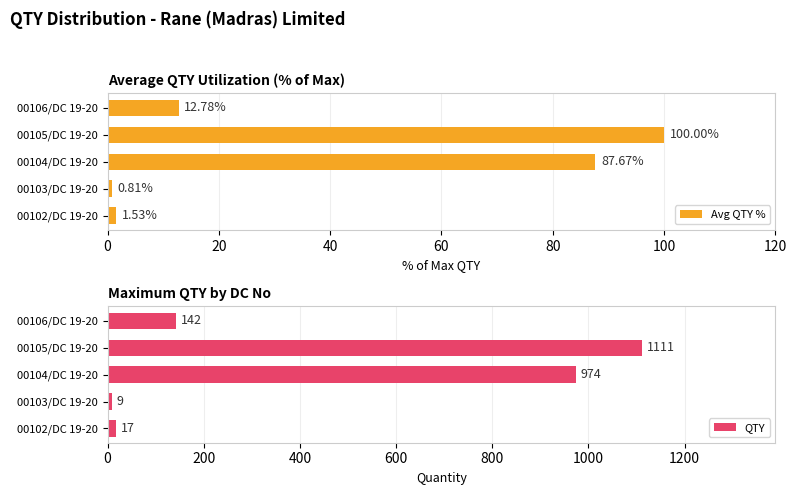

What is the difference between the Avg QTY % values at 00102/DC 19-20 and 00103/DC 19-20?

0.7